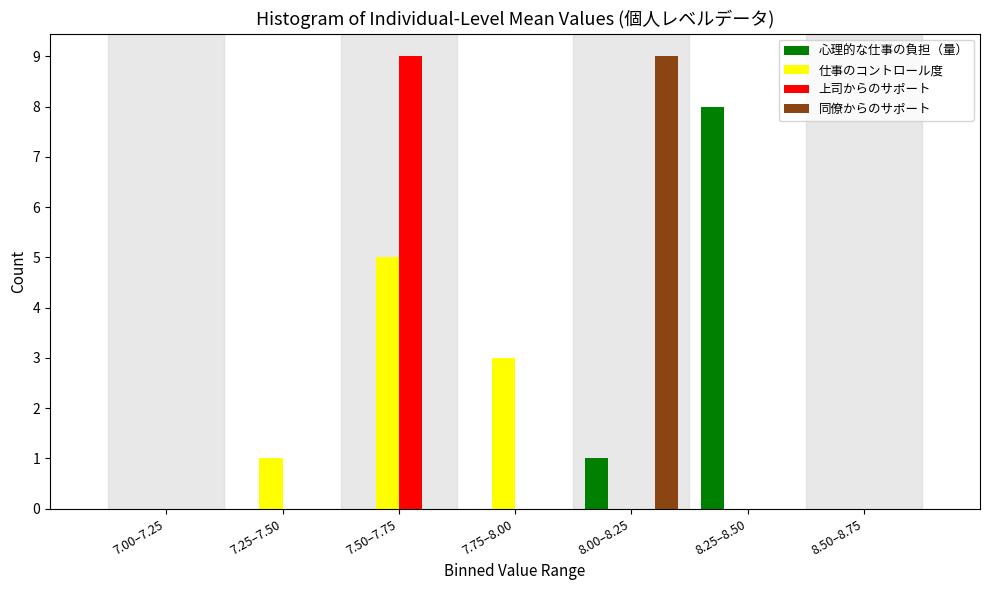

Reading left to right, list all the values displayed in this chart.

心理的な仕事の負担（量）: 7.00–7.25=0	7.25–7.50=0	7.50–7.75=0	7.75–8.00=0	8.00–8.25=1	8.25–8.50=8	8.50–8.75=0
仕事のコントロール度: 7.00–7.25=0	7.25–7.50=1	7.50–7.75=5	7.75–8.00=3	8.00–8.25=0	8.25–8.50=0	8.50–8.75=0
上司からのサポート: 7.00–7.25=0	7.25–7.50=0	7.50–7.75=9	7.75–8.00=0	8.00–8.25=0	8.25–8.50=0	8.50–8.75=0
同僚からのサポート: 7.00–7.25=0	7.25–7.50=0	7.50–7.75=0	7.75–8.00=0	8.00–8.25=9	8.25–8.50=0	8.50–8.75=0